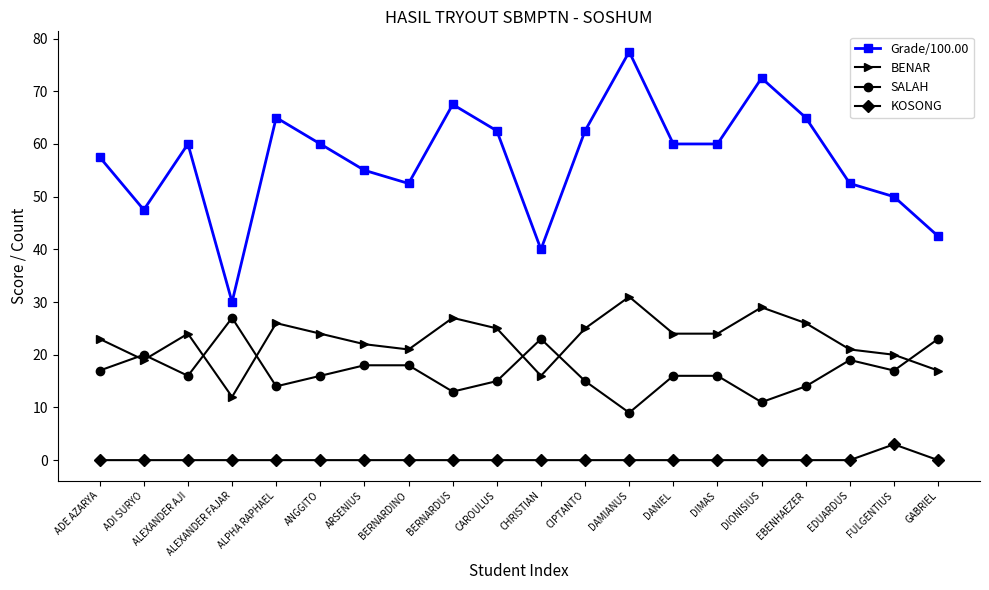

At which category is the sum across all series the highest?

DAMIANUS